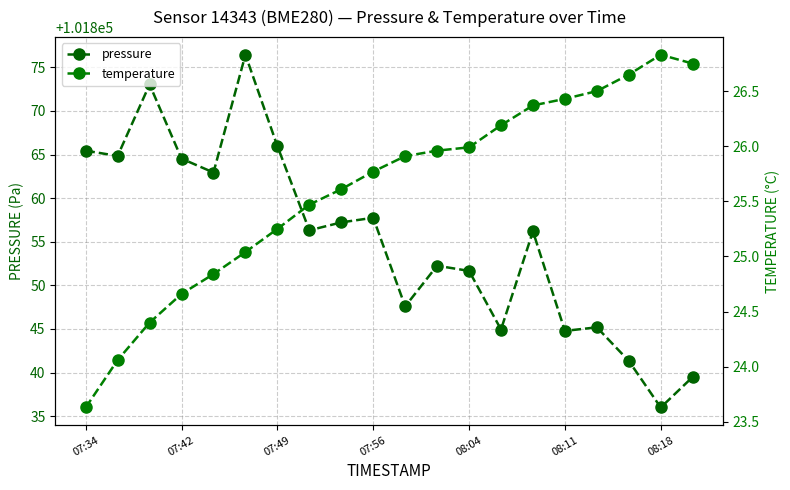

Reading left to right, extract all data points from this chart.

pressure: 101865.4	101864.8	101873.0	101864.5	101862.9	101876.4	101866.0	101856.3	101857.2	101857.8	101847.6	101852.2	101851.7	101844.9	101856.2	101844.8	101845.2	101841.3	101836.0	101839.5
temperature: 23.6	24.1	24.4	24.7	24.8	25.0	25.2	25.5	25.6	25.8	25.9	26.0	26.0	26.2	26.4	26.4	26.5	26.6	26.8	26.8